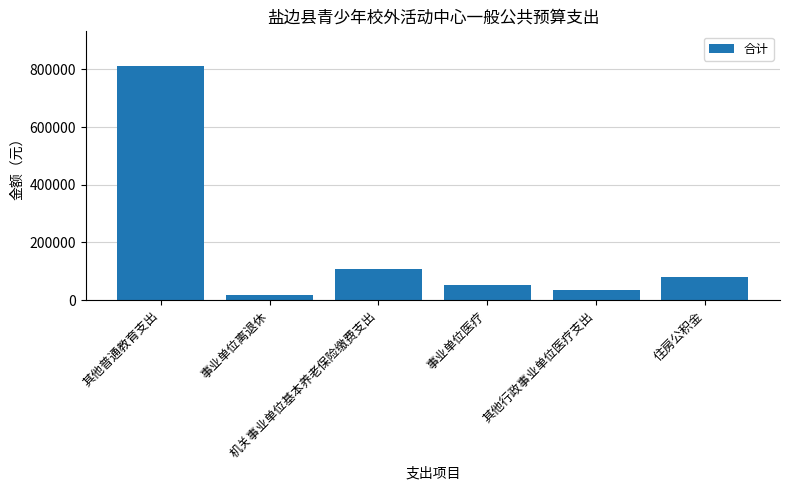

What is the difference between the values at 其他行政事业单位医疗支出 and 其他普通教育支出?

776242.0